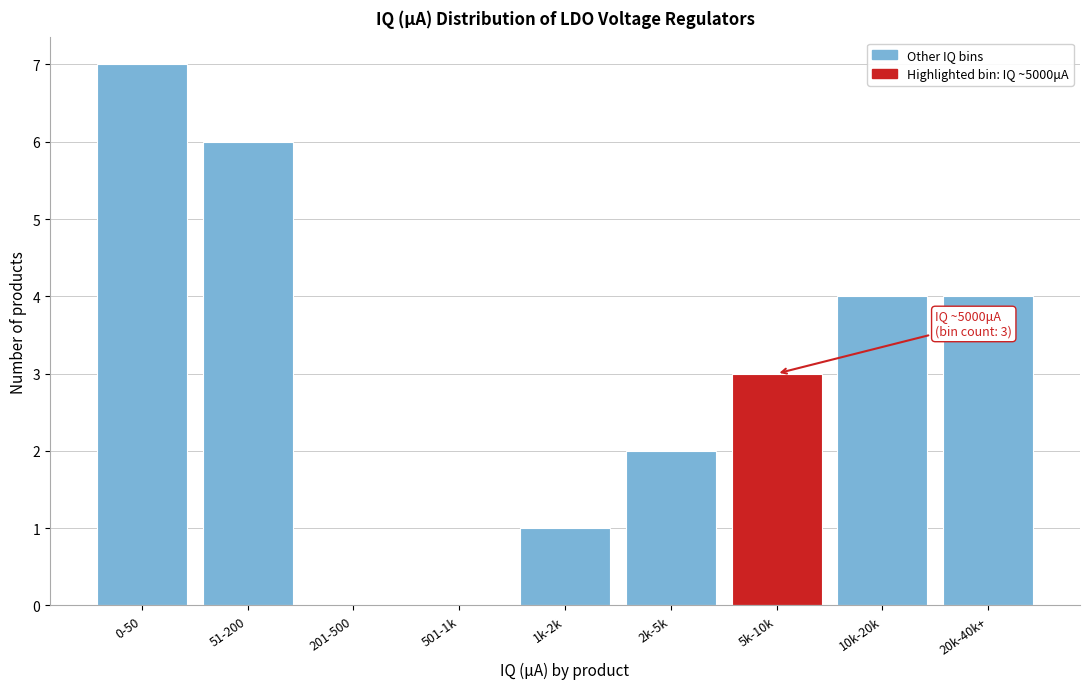

Reading right to left, extract all data points from this chart.

20k-40k+=4	10k-20k=4	5k-10k=3	2k-5k=2	1k-2k=1	501-1k=0	201-500=0	51-200=6	0-50=7